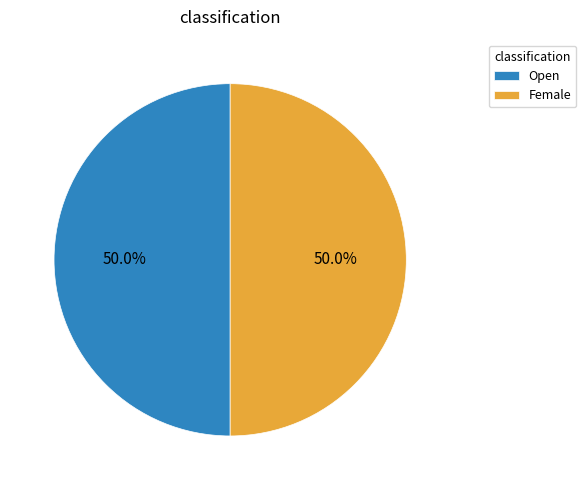

What is the ratio of the value at Open to the value at Female?

1.0